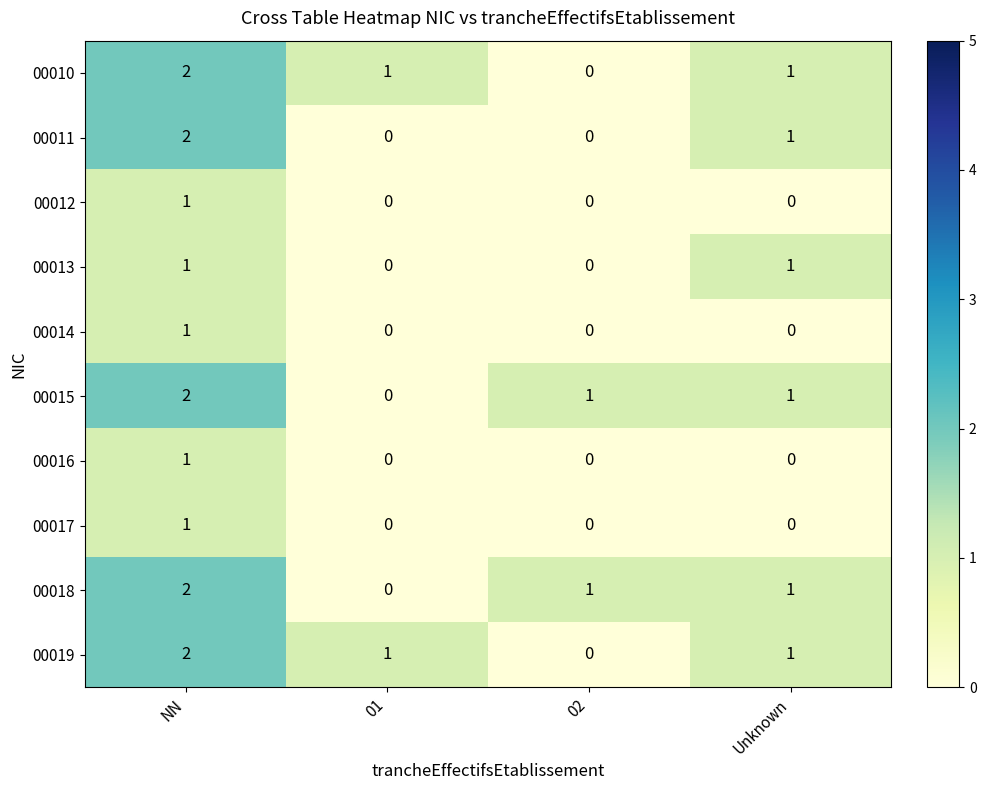

How many 00012 values are between 0 and 1?

4